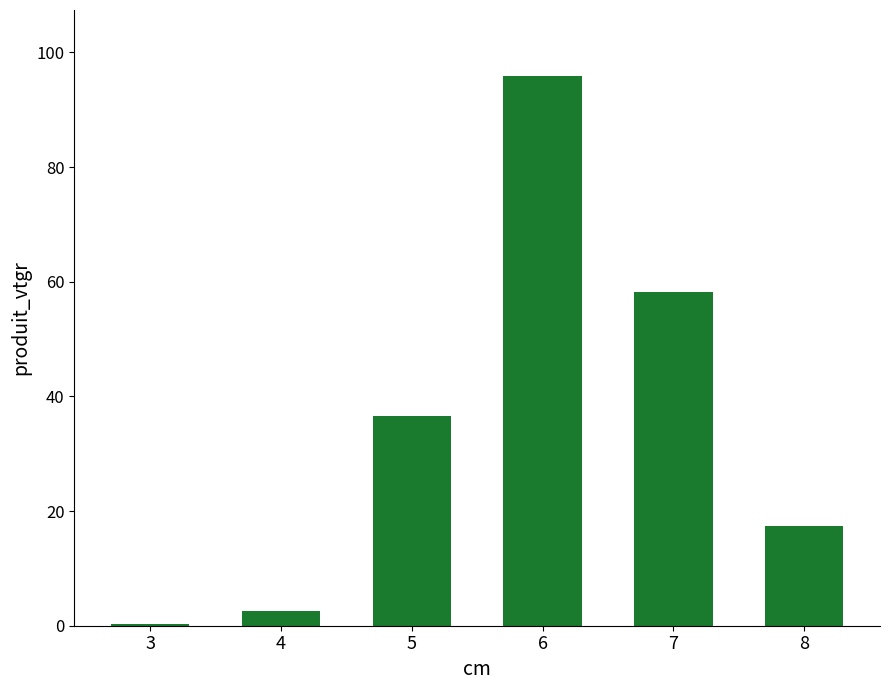

The value at 7 is 95.0. True or false?

False